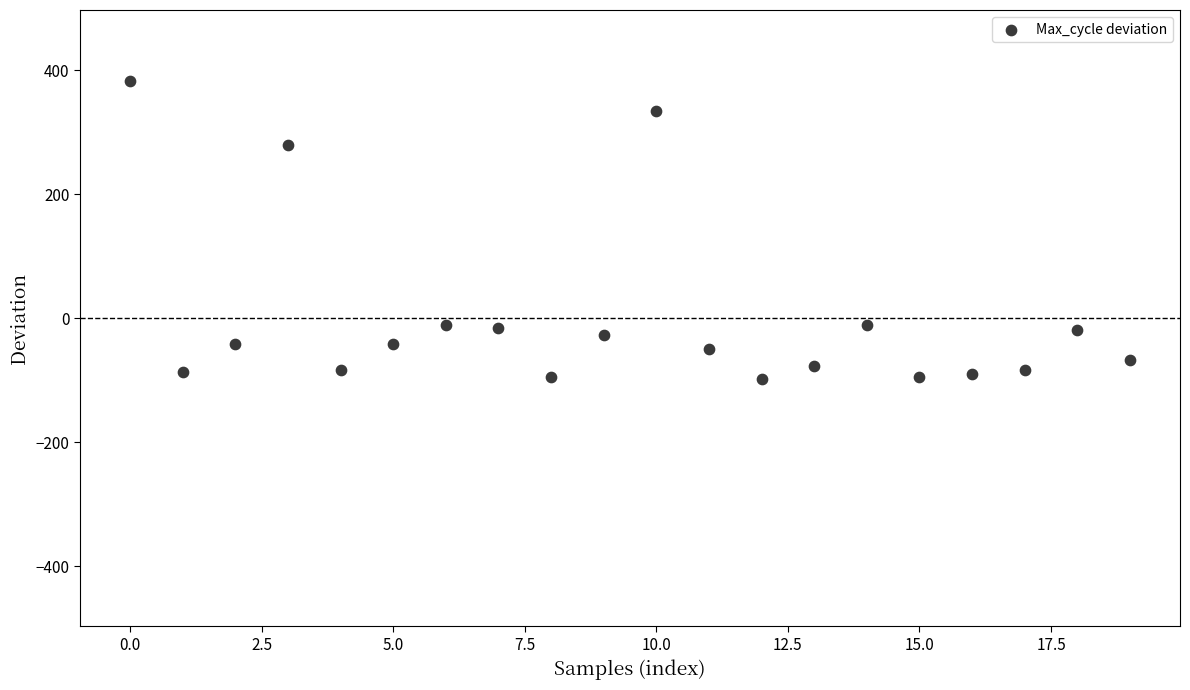

What is the range of Y values (max minus min)?

481.0